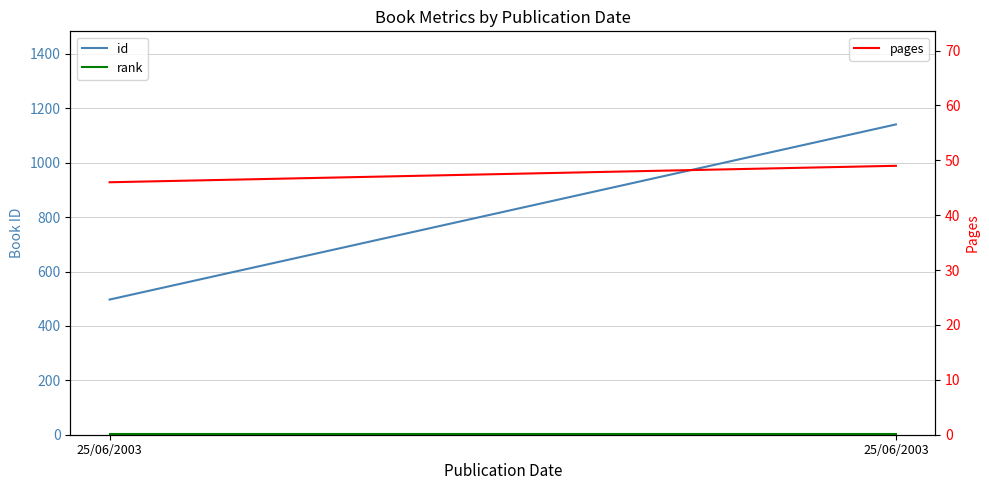

How many categories are shown in the chart?

2